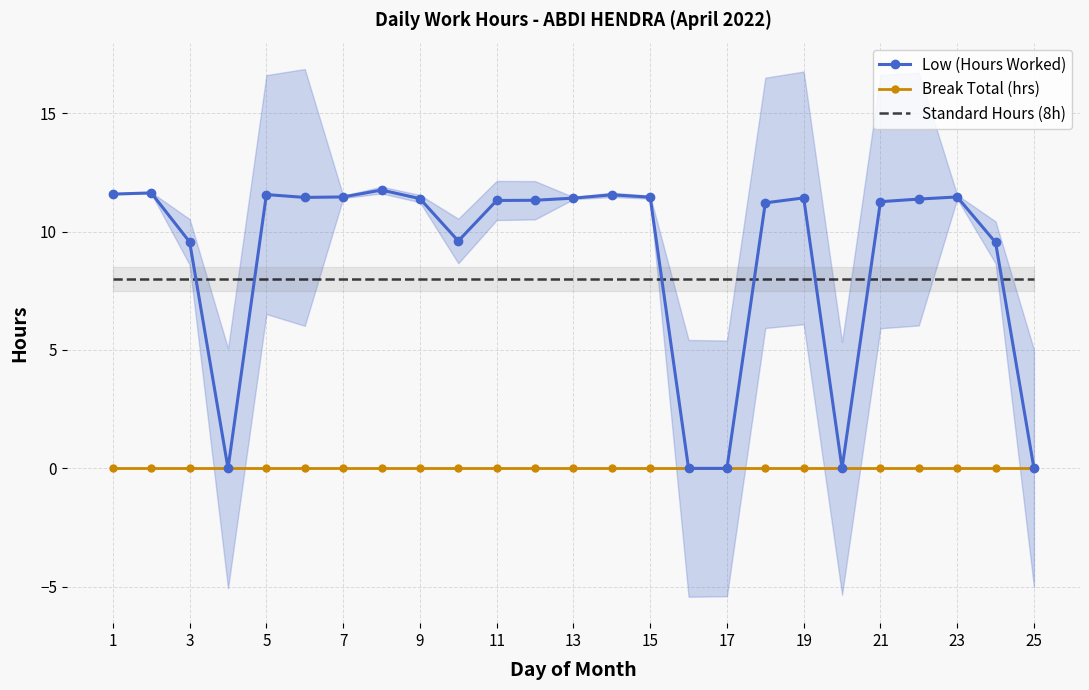

What is the maximum value shown in the chart?

11.8